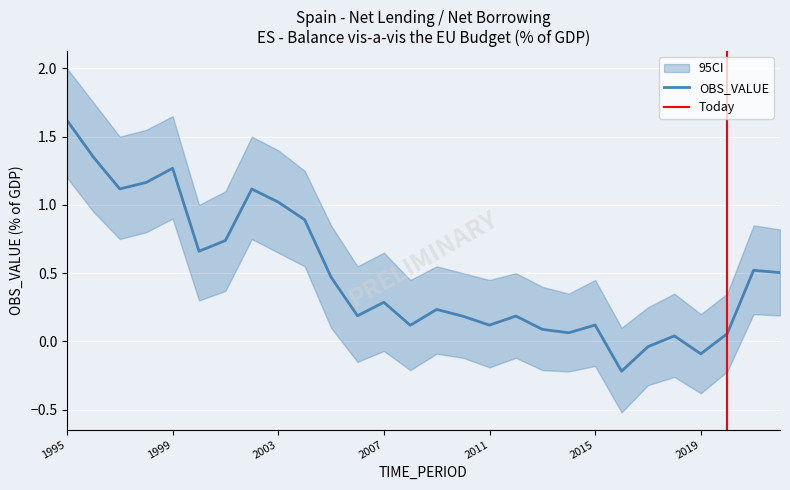

How many lines are shown in the chart?

3